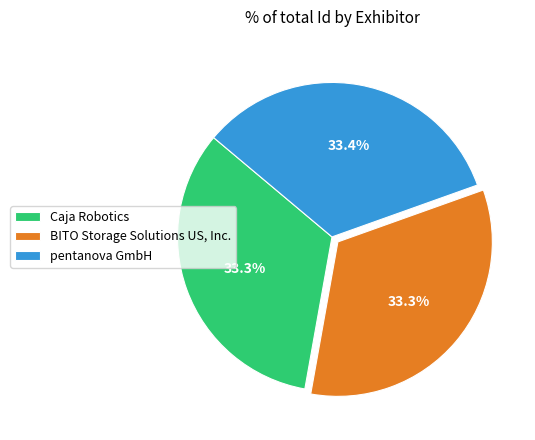

What is the ratio of the value at Caja Robotics to the value at BITO Storage Solutions US, Inc.?

1.0